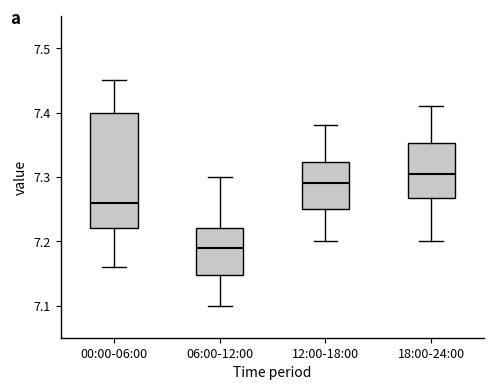

Which box has the highest median line?

18:00-24:00